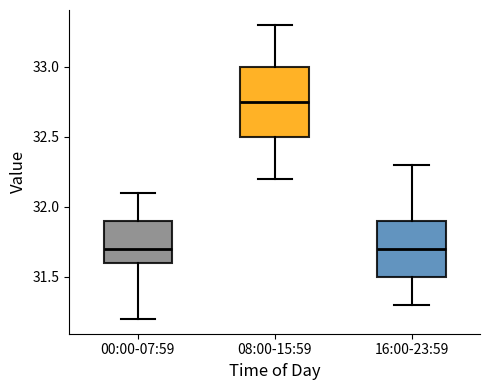

Where does the median line of the box for 16:00-23:59 sit on the y-axis? The values are not printed on the chart, so give them approximately, as read against the axis.

31.70